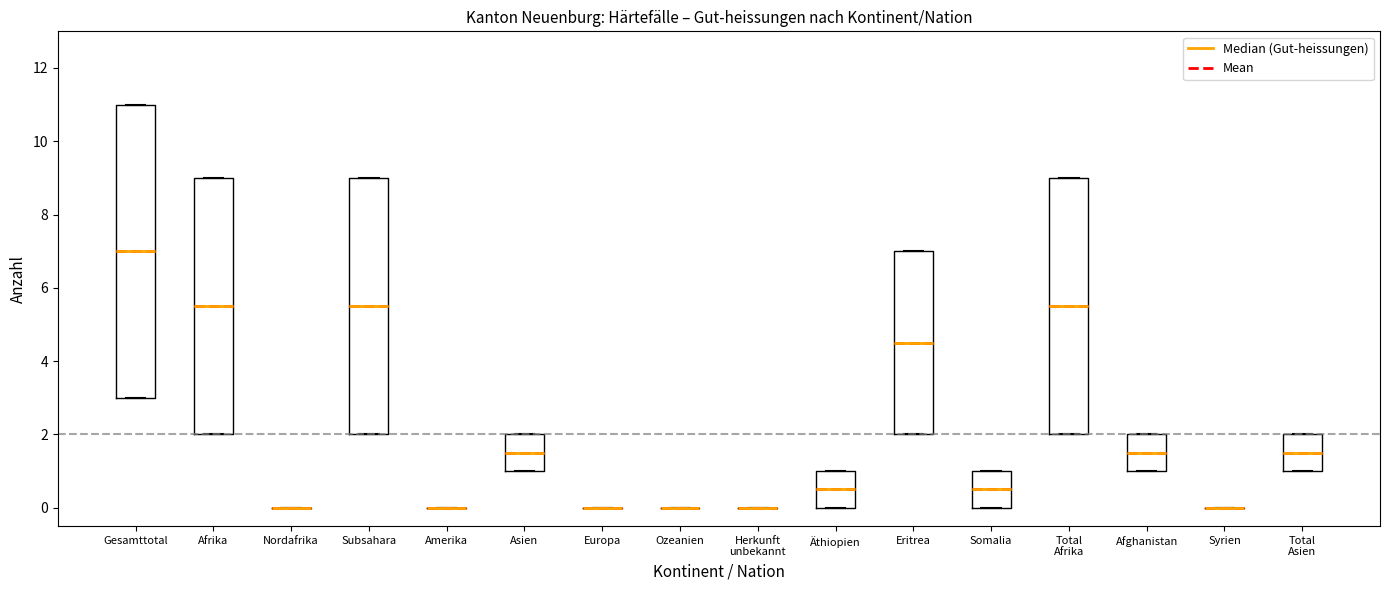

Where does the median line of the box for Eritrea sit on the y-axis? The values are not printed on the chart, so give them approximately, as read against the axis.

4.6